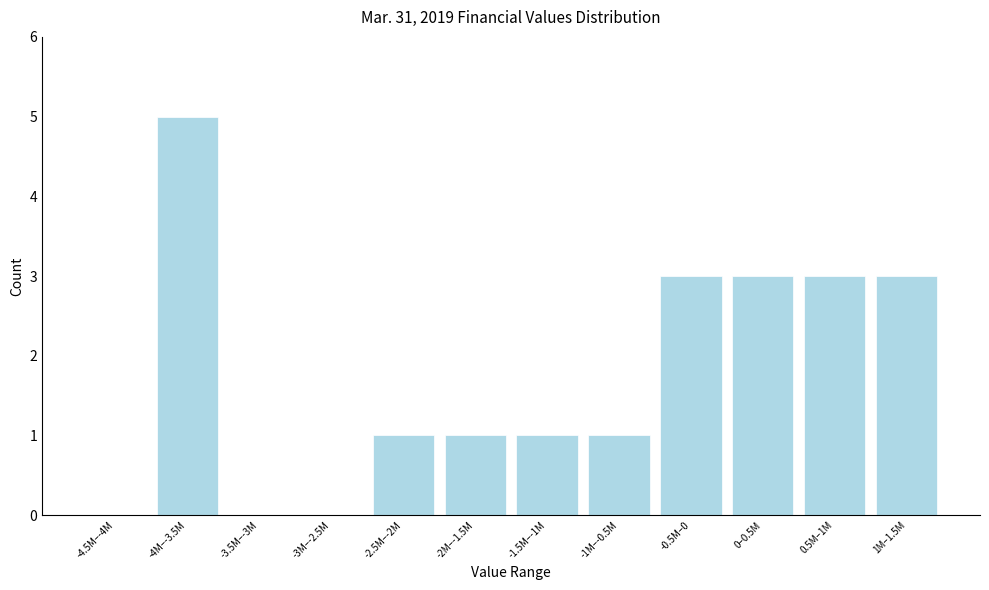

Reading left to right, list all the values displayed in this chart.

-4.5M–-4M=0	-4M–-3.5M=5	-3.5M–-3M=0	-3M–-2.5M=0	-2.5M–-2M=1	-2M–-1.5M=1	-1.5M–-1M=1	-1M–-0.5M=1	-0.5M–0=3	0–0.5M=3	0.5M–1M=3	1M–1.5M=3